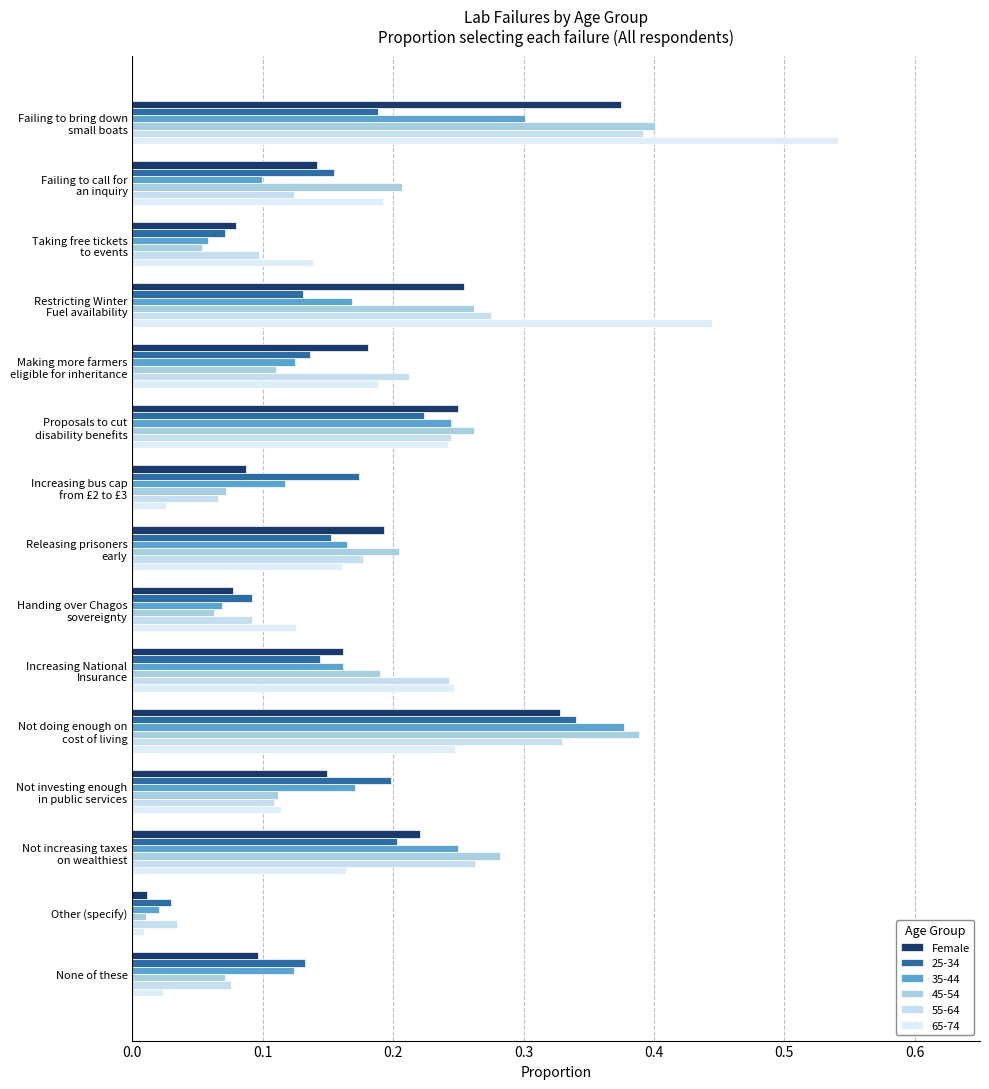

How many series are shown in this chart?

6